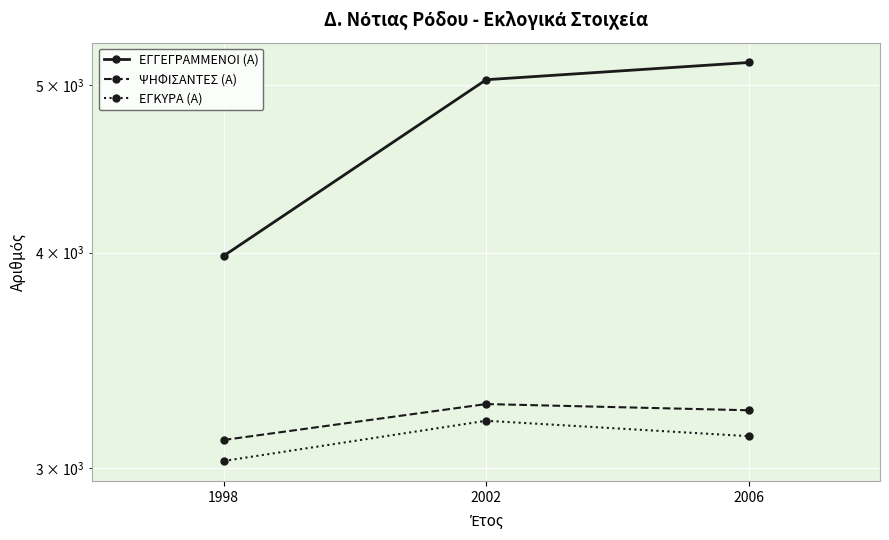

What is the difference between the maximum and second lowest values in the ΨΗΦΙΣΑΝΤΕΣ (Α) series?

27